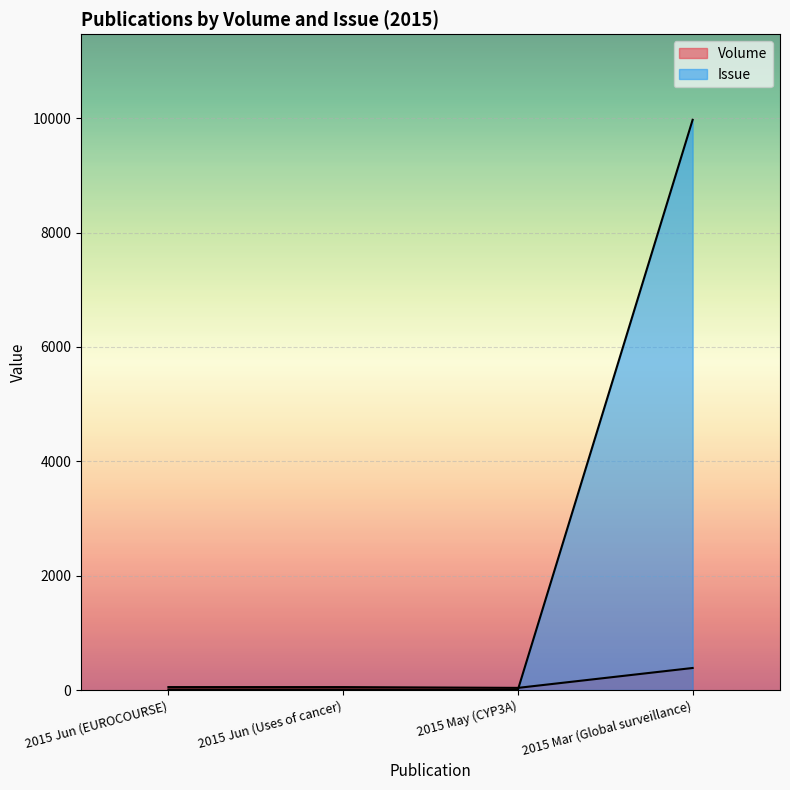

At which label does Issue reach its peak?

2015 Mar (Global surveillance)